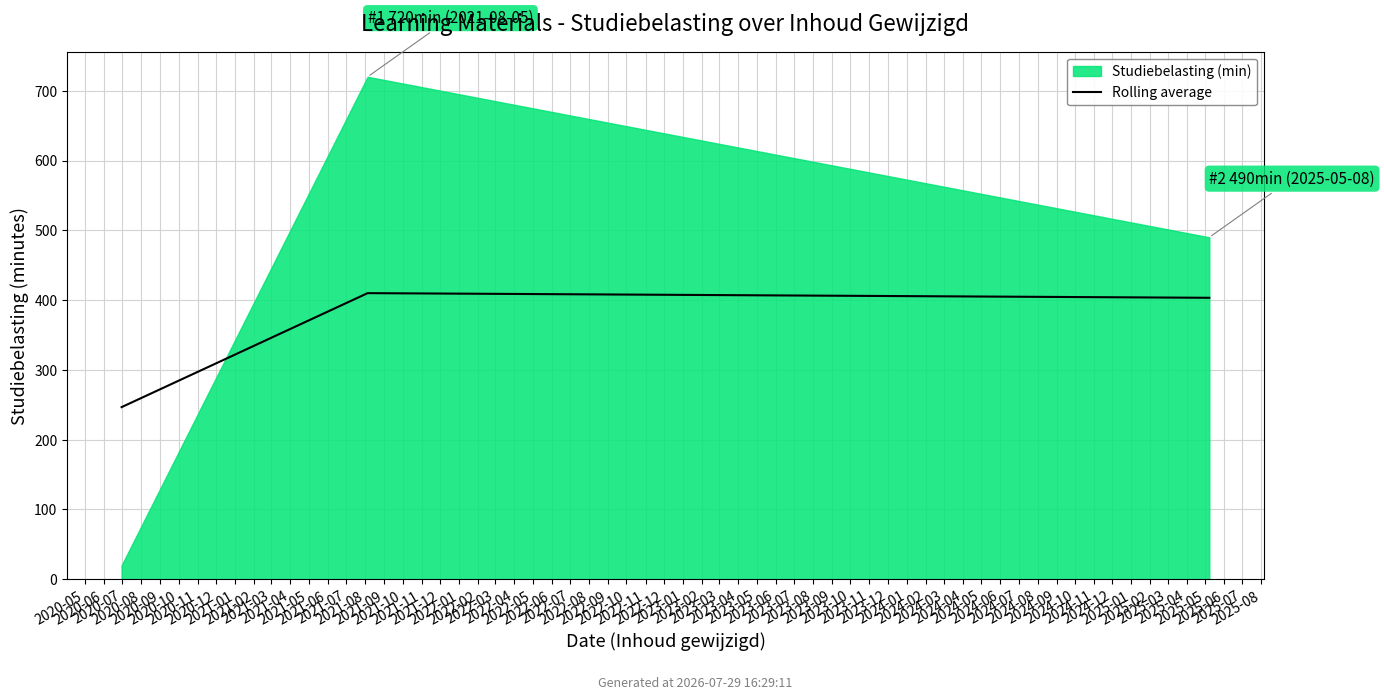

The value at 2020-07 is 632.0. True or false?

False